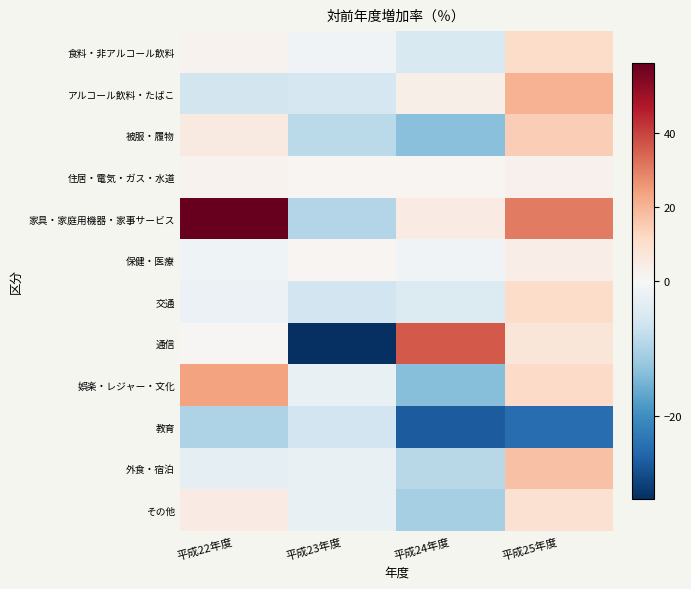

At 平成22年度, list the series in order from largest to smallest.

家具・家庭用機器・家事サービス, 娯楽・レジャー・文化, 被服・履物, その他, 住居・電気・ガス・水道, 食料・非アルコール飲料, 通信, 保健・医療, 交通, 外食・宿泊, アルコール飲料・たばこ, 教育